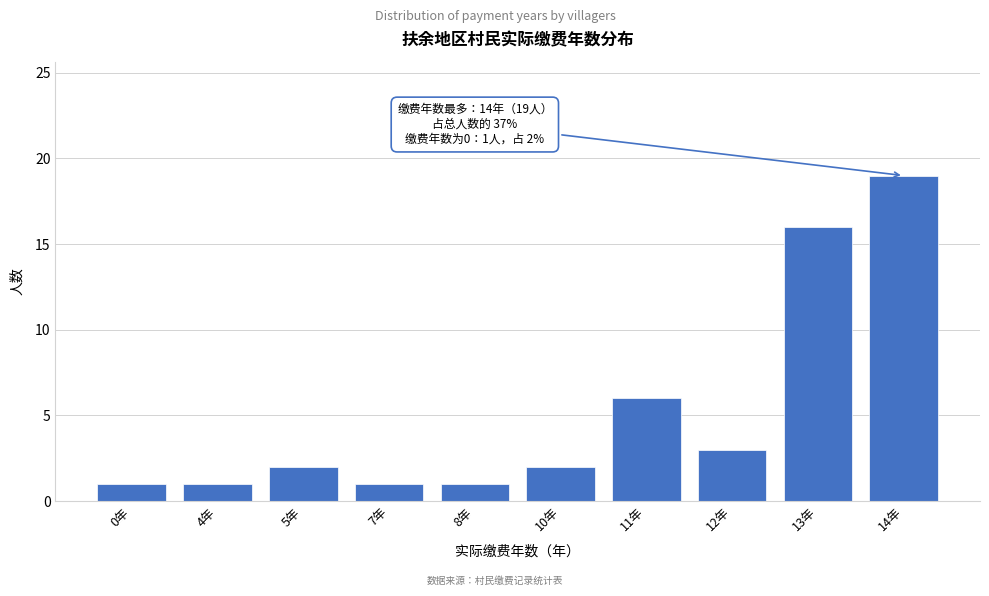

Reading right to left, transcribe all the data shown in this chart.

14年=19	13年=16	12年=3	11年=6	10年=2	8年=1	7年=1	5年=2	4年=1	0年=1